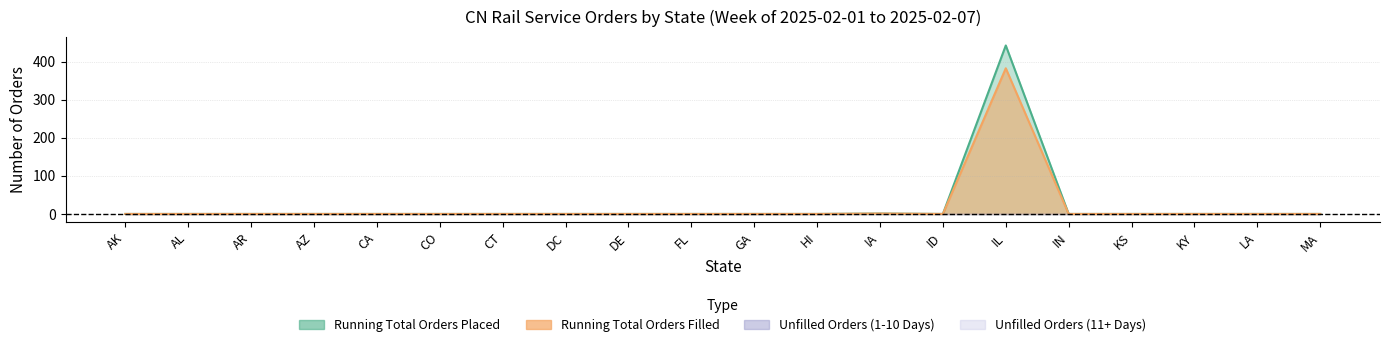

True or false: Running Total Orders Filled has a value of 0 at FL.

True